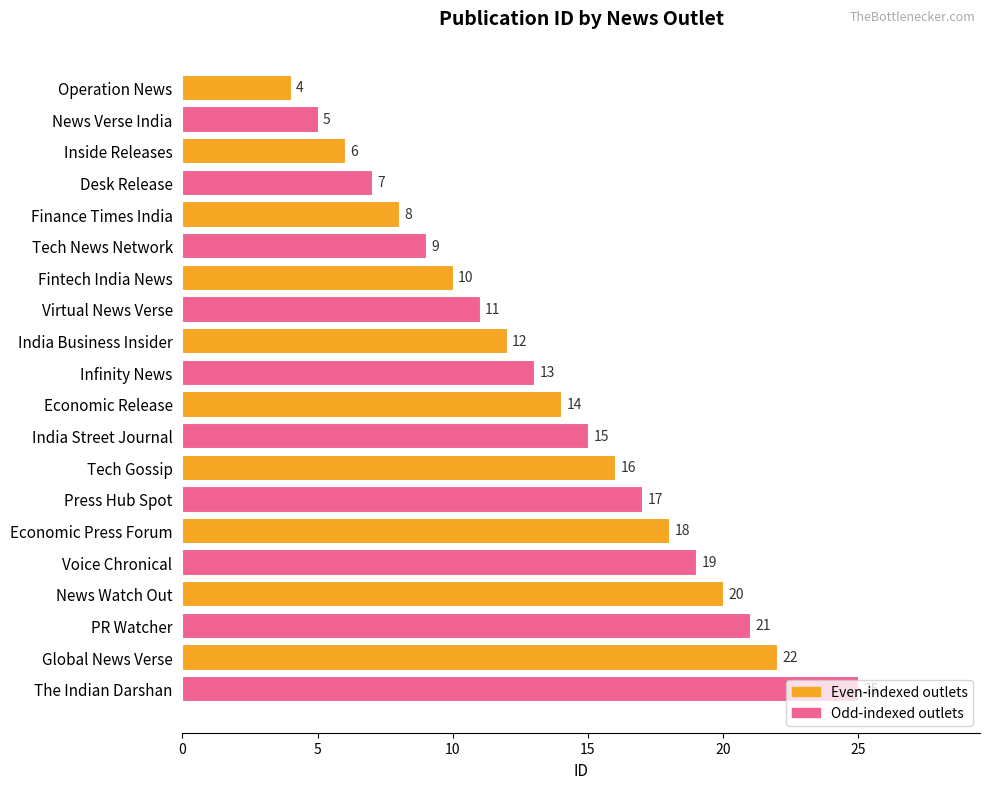

The value at Tech News Network is 6. True or false?

False